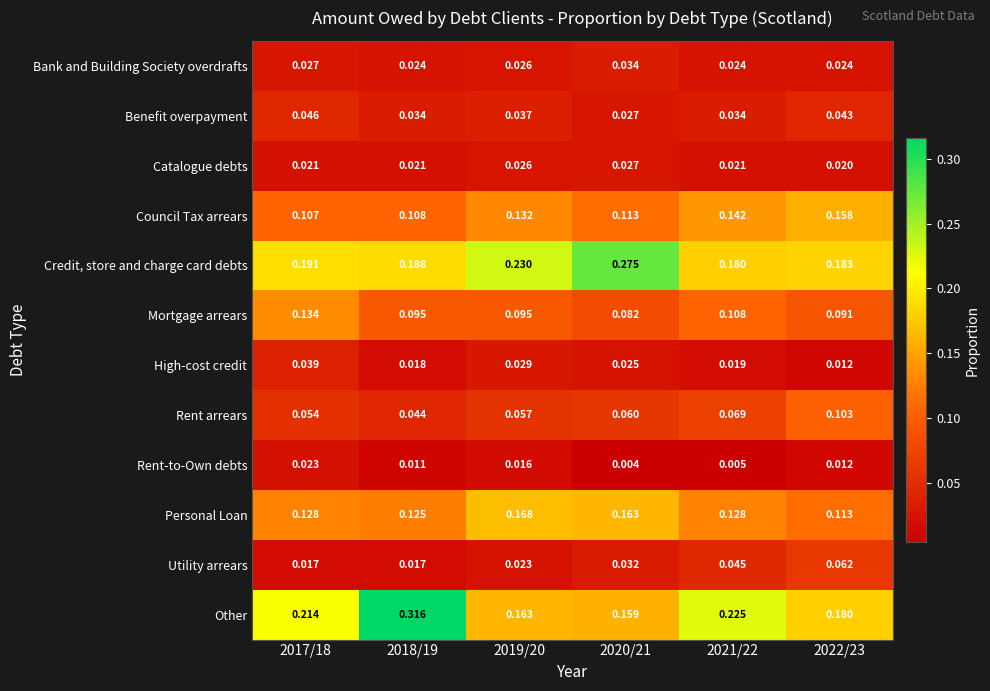

Rank the series at 2018/19 from lowest to highest value.

Rent-to-Own debts, Utility arrears, High-cost credit, Catalogue debts, Bank and Building Society overdrafts, Benefit overpayment, Rent arrears, Mortgage arrears, Council Tax arrears, Personal Loan, Credit, store and charge card debts, Other